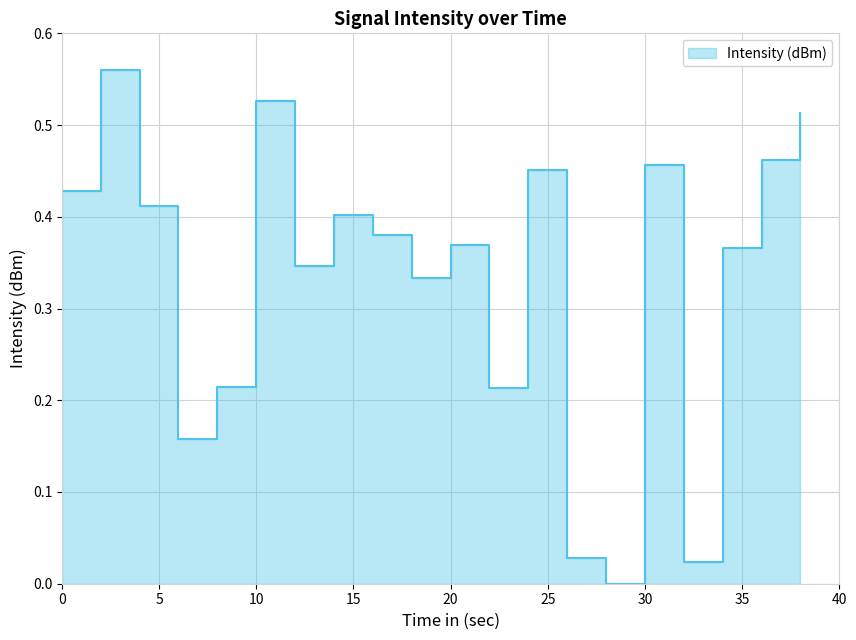

How many data points are above 0?

19